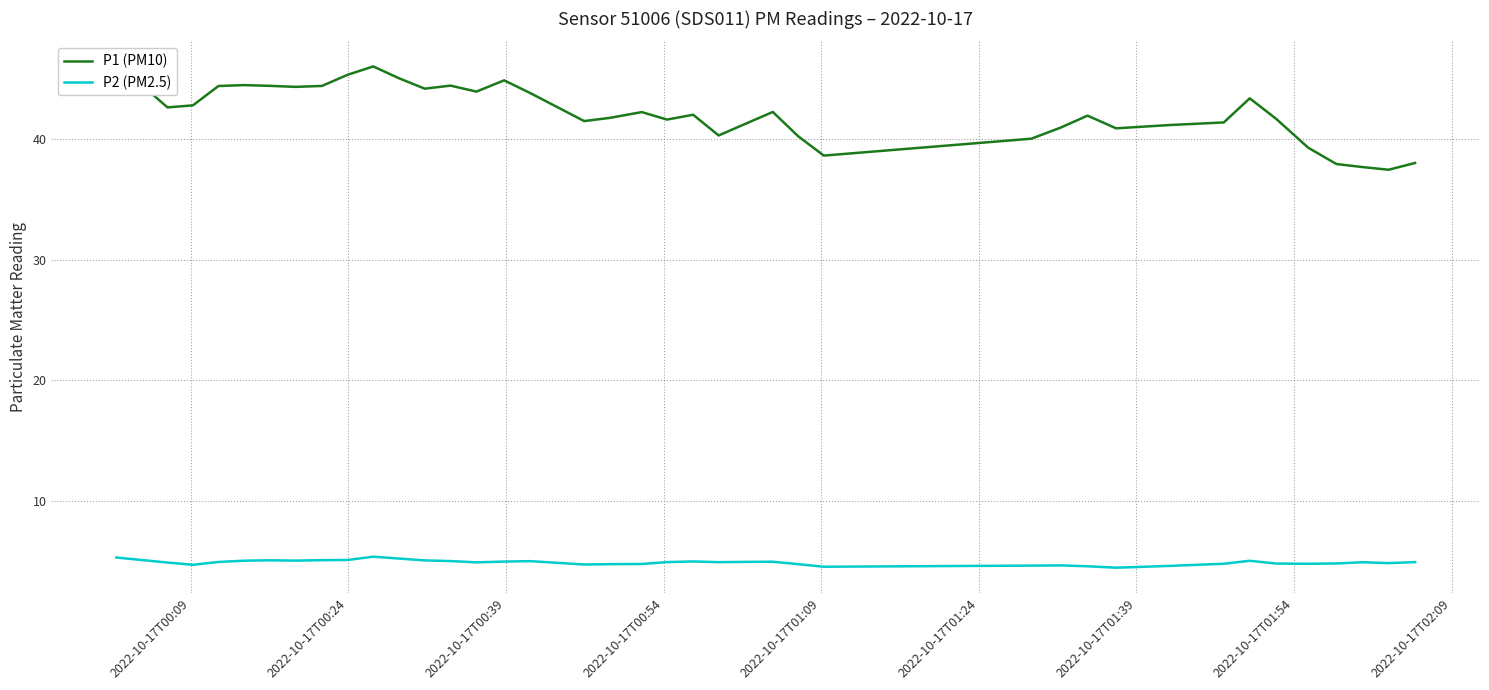

Rank the series by their maximum value, from lowest to highest.

P2 (PM2.5), P1 (PM10)